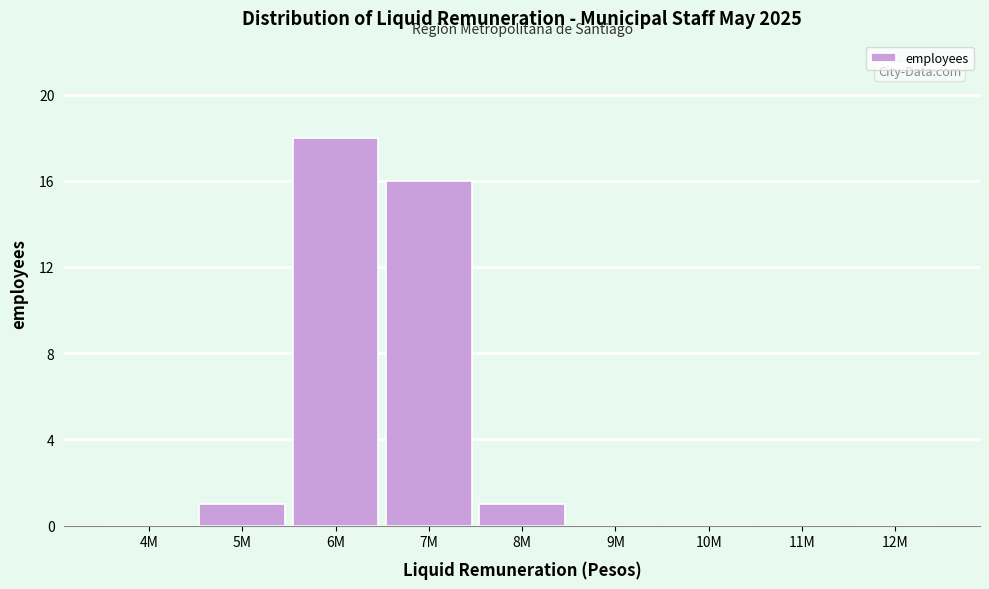

Reading left to right, list all the values displayed in this chart.

4M=0	5M=1	6M=18	7M=16	8M=1	9M=0	10M=0	11M=0	12M=0